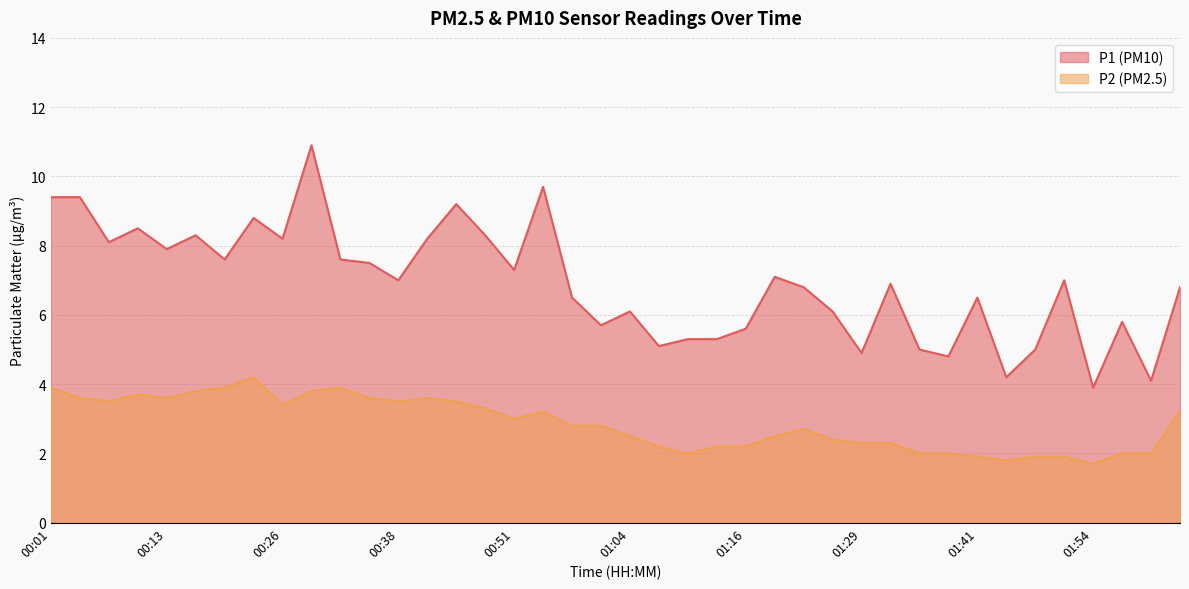

What is the label of the 30th point from the left?

01:32